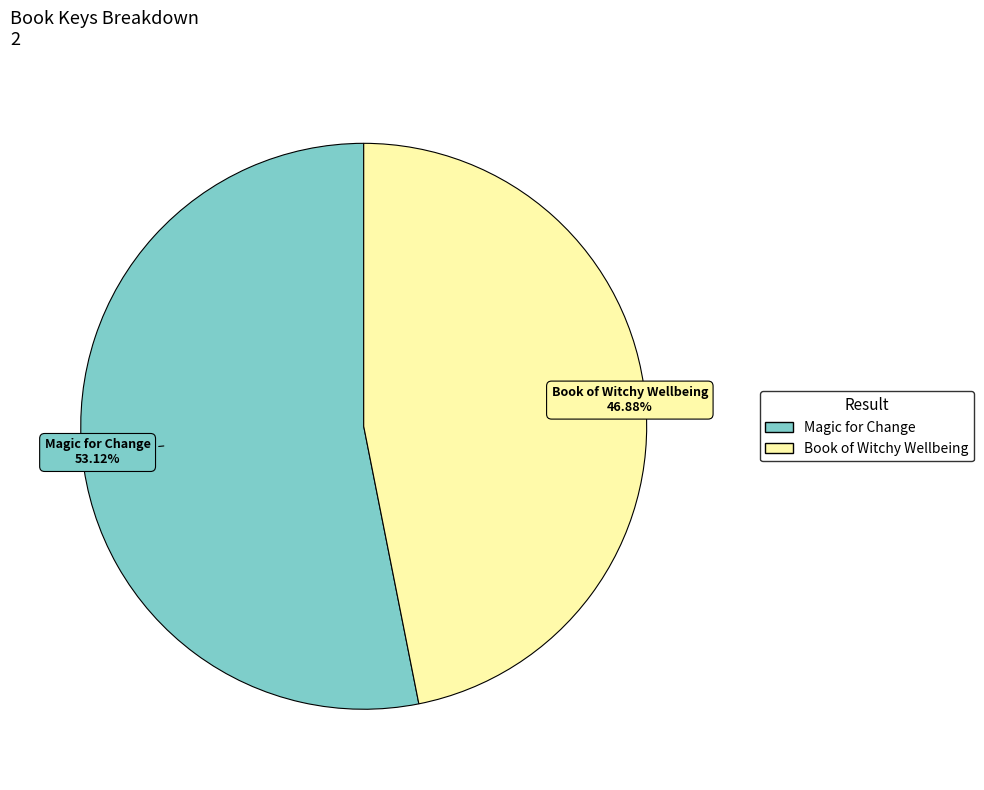

Does any single category account for the majority?

Yes